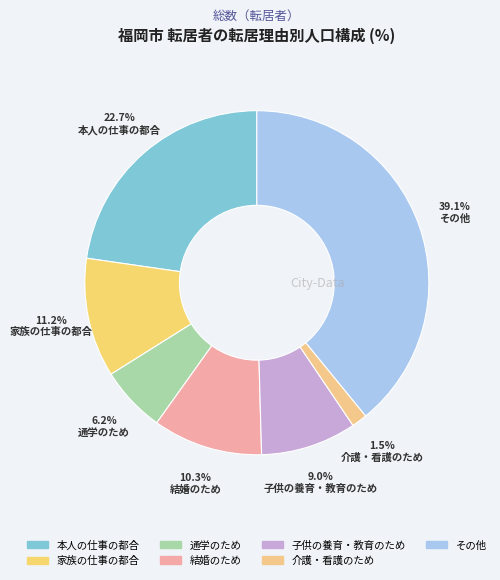

True or false: 介護・看護のため accounts for 11% of the total.

False